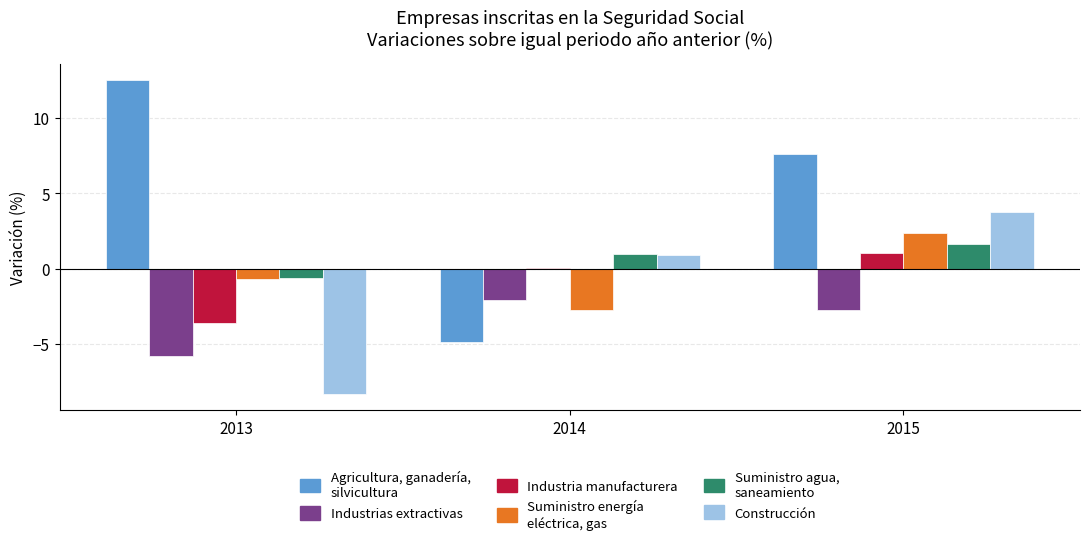

Are the bars grouped side by side (vs. stacked)?

Yes